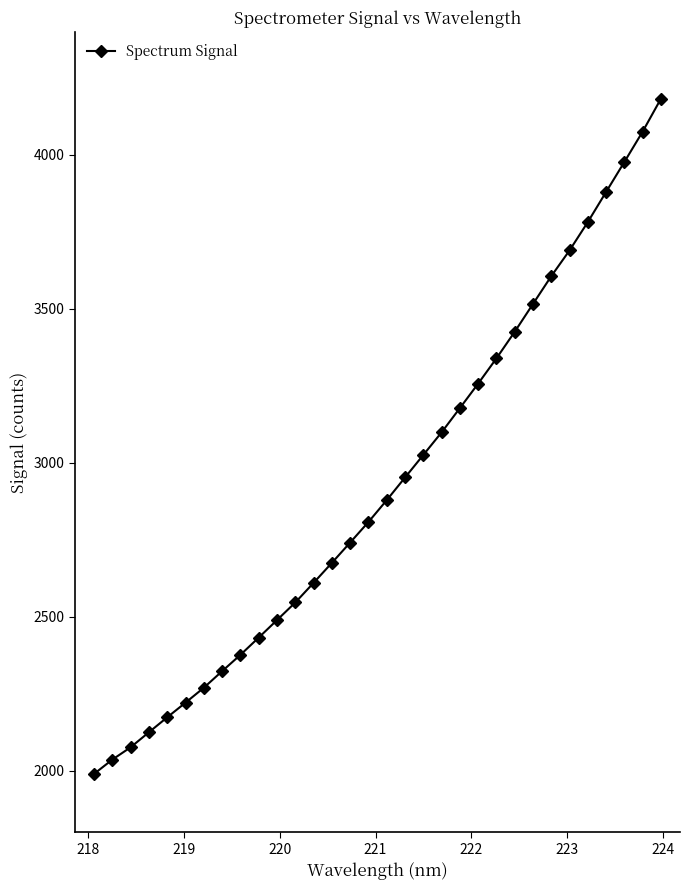

What is the greatest value displayed?

4182.2